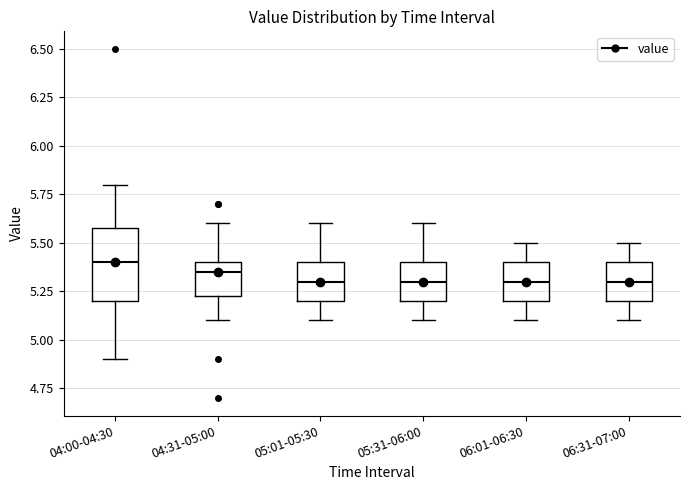

Where does the median line of the box for 06:31-07:00 sit on the y-axis? The values are not printed on the chart, so give them approximately, as read against the axis.

5.30